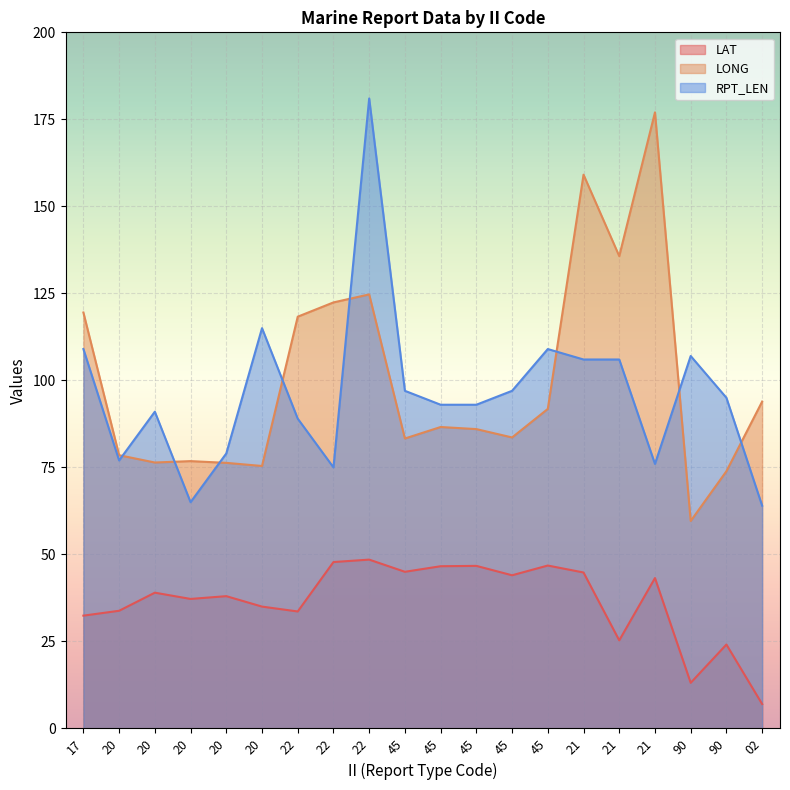

Where does the LONG series first go above 86?

17